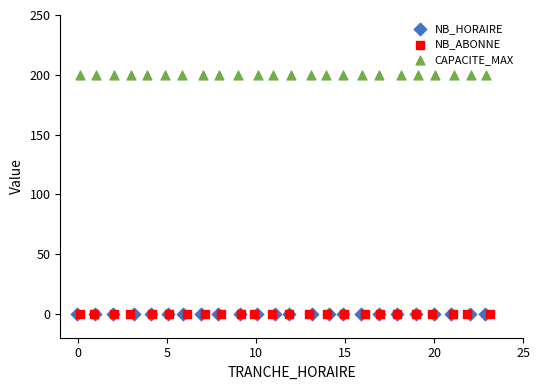

Which series reaches the maximum Y coordinate?

CAPACITE_MAX